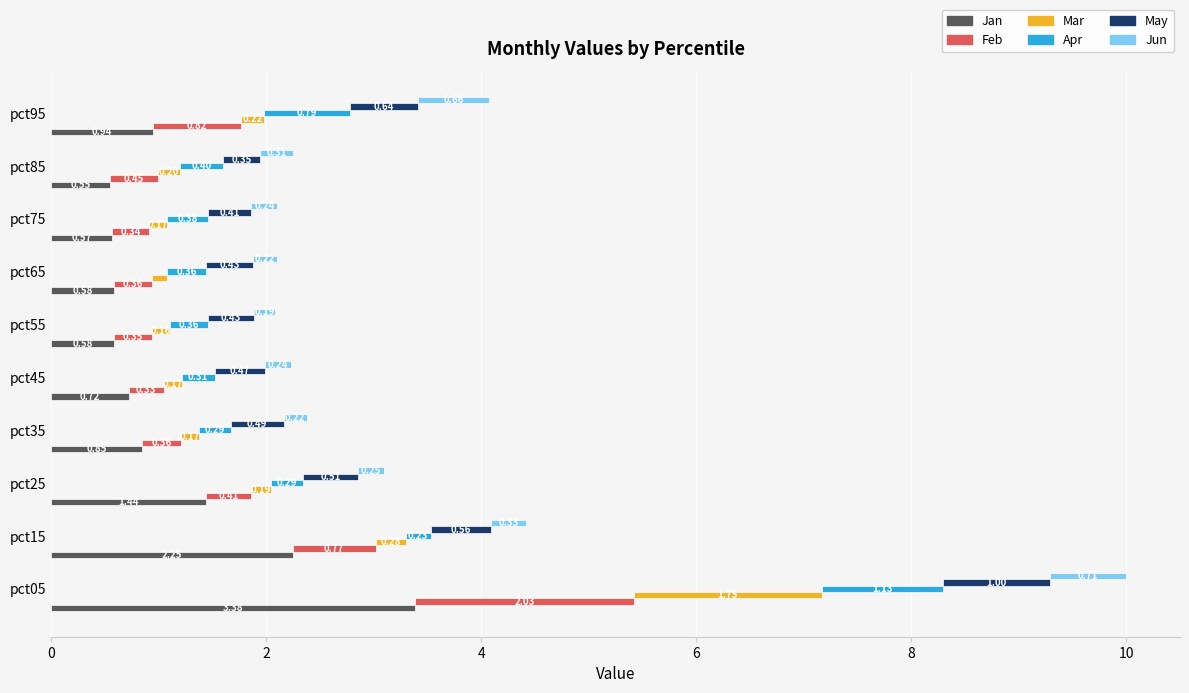

Does the chart contain any negative values?

No